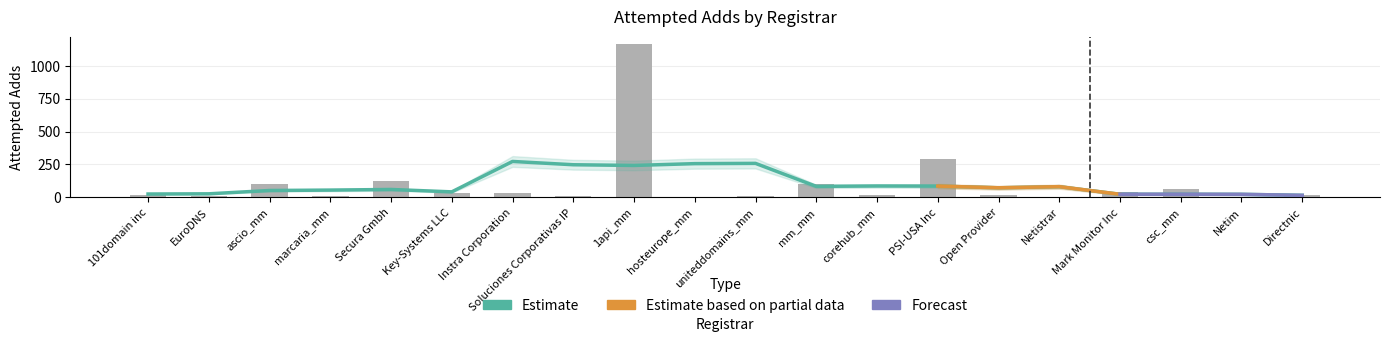

Count the number of categories in the chart.

20